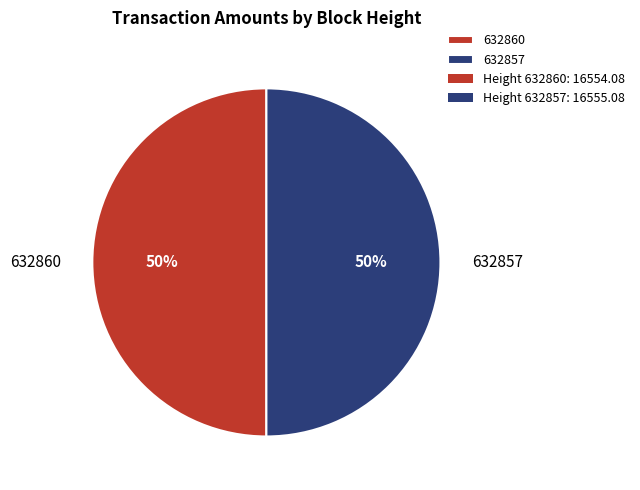

To the nearest percent, what percentage of the pie is 632857?

50%